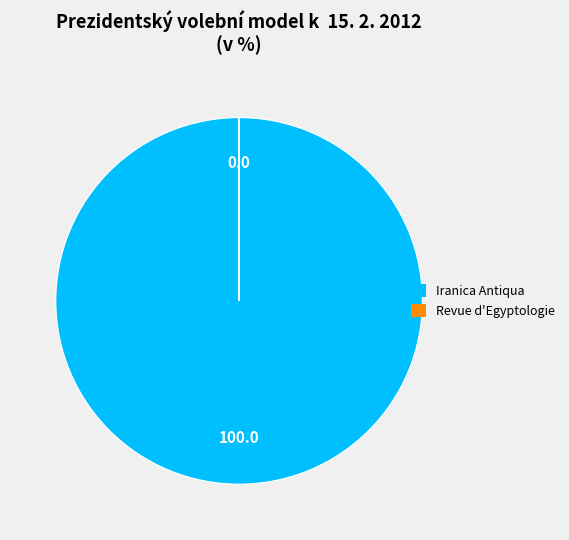

The Iranica Antiqua slice represents 100% of the pie. True or false?

True